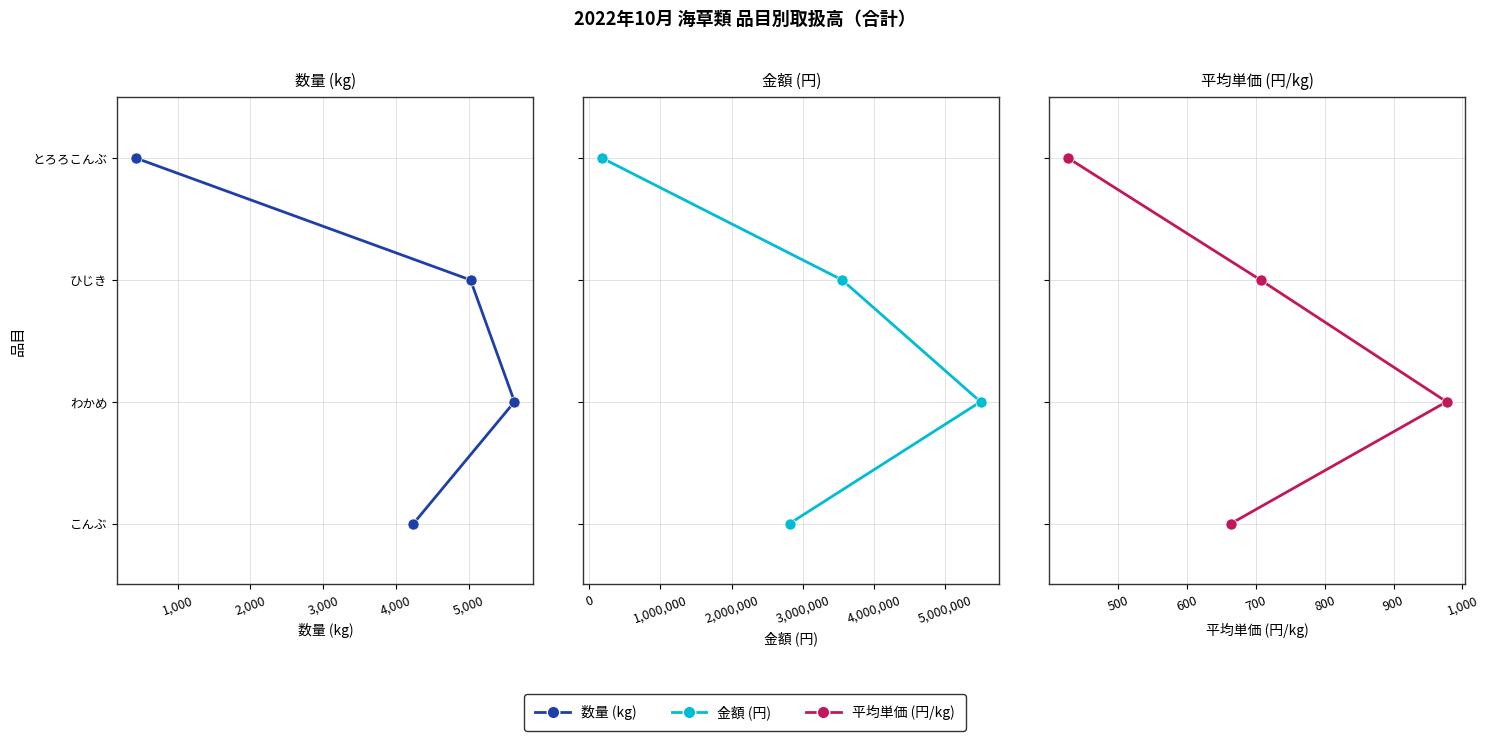

How many lines are shown in the chart?

3